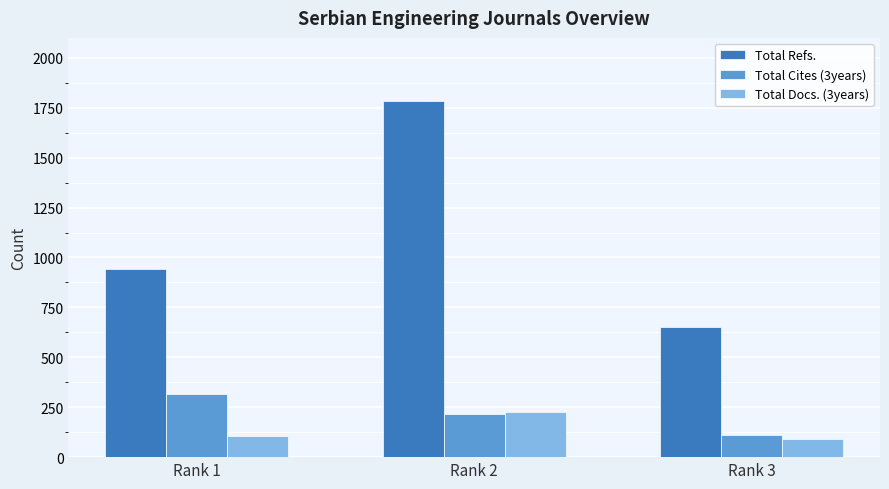

Is the value of Total Refs. at Rank 1 greater than the value of Total Cites (3years) at Rank 3?

Yes